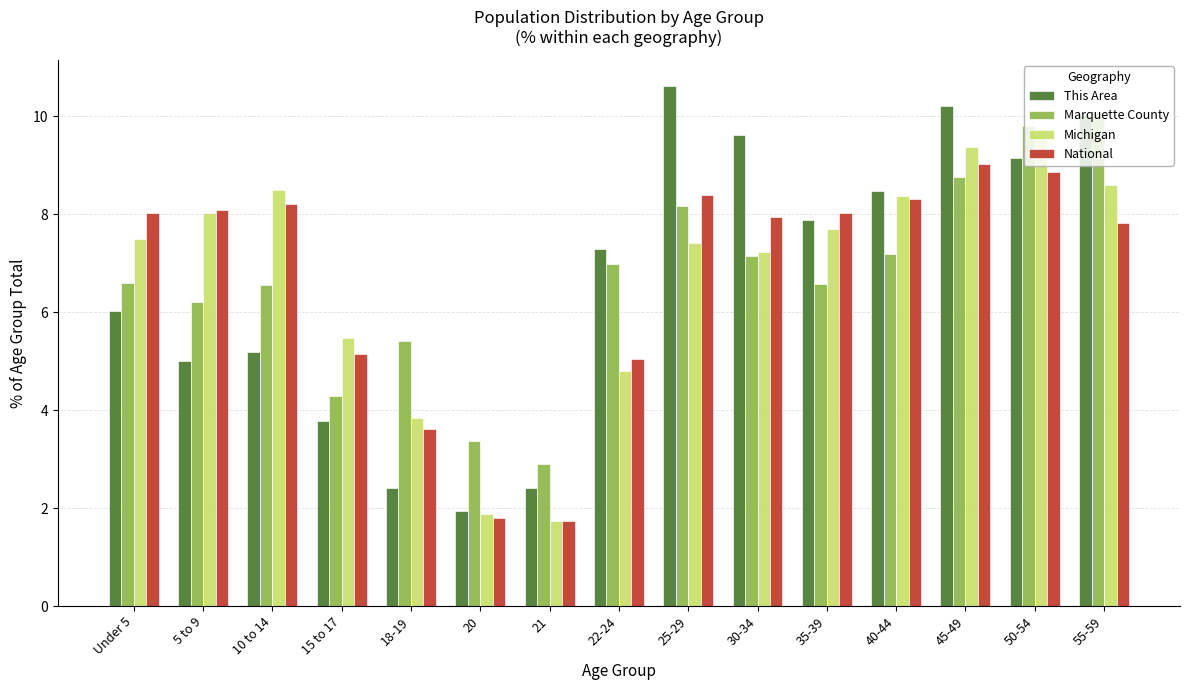

What is the label of the 4th bar from the right?

40-44